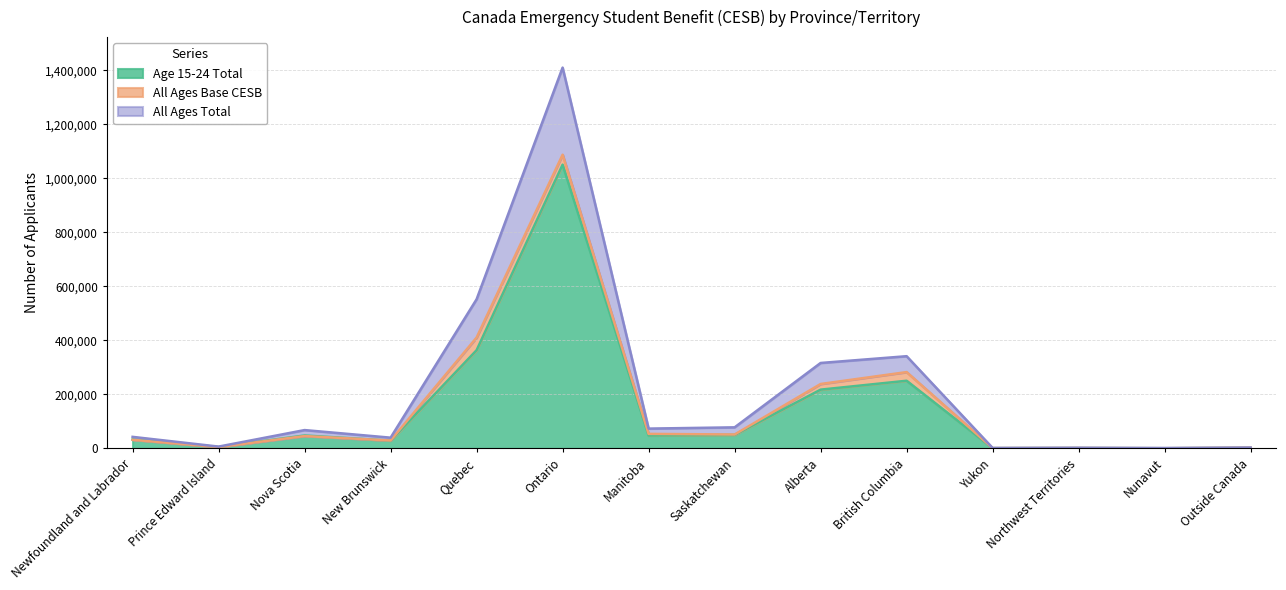

True or false: Age 15-24 Total has a value of 390792 at Alberta.

False